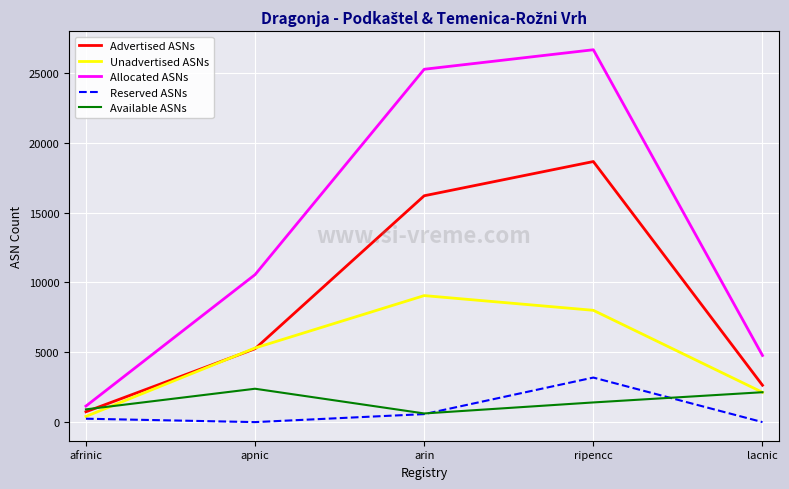

What is the difference between the Unadvertised ASNs values at ripencc and afrinic?

7597